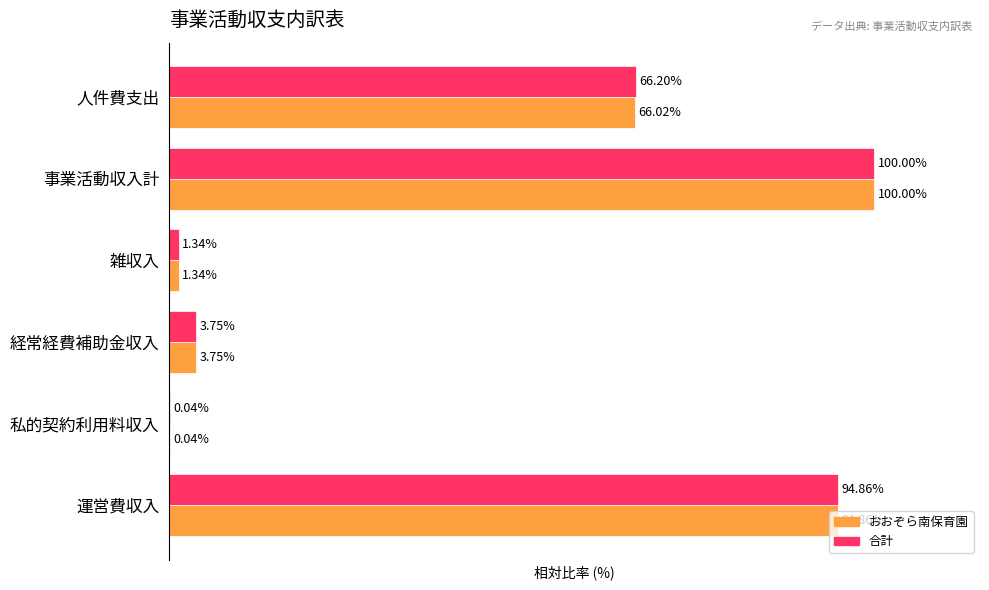

At which category is the sum across all series the highest?

事業活動収入計